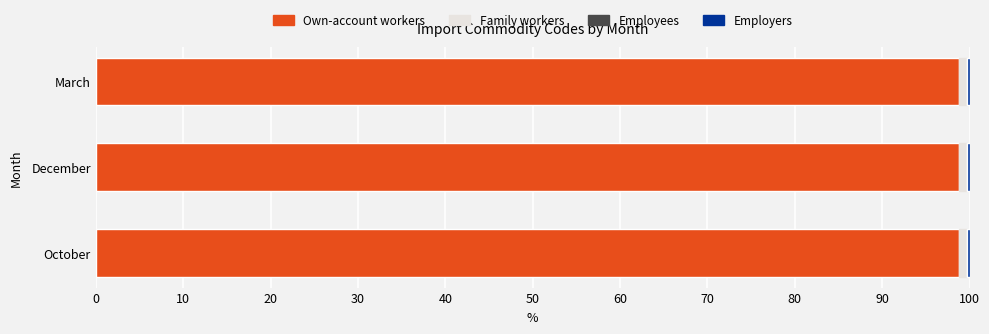

What is the maximum value for Own-account workers?

98.8